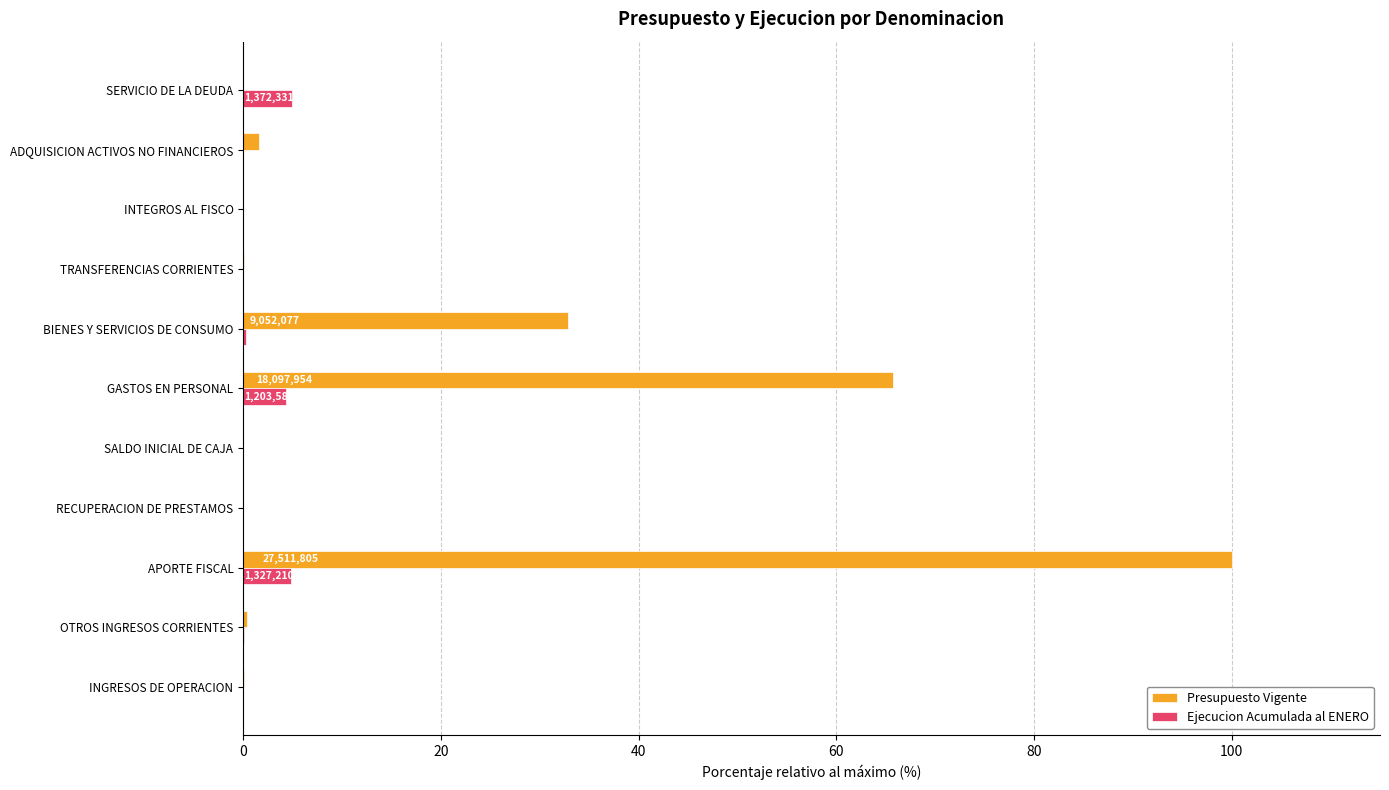

At which category does the chart reach its peak across all series?

APORTE FISCAL